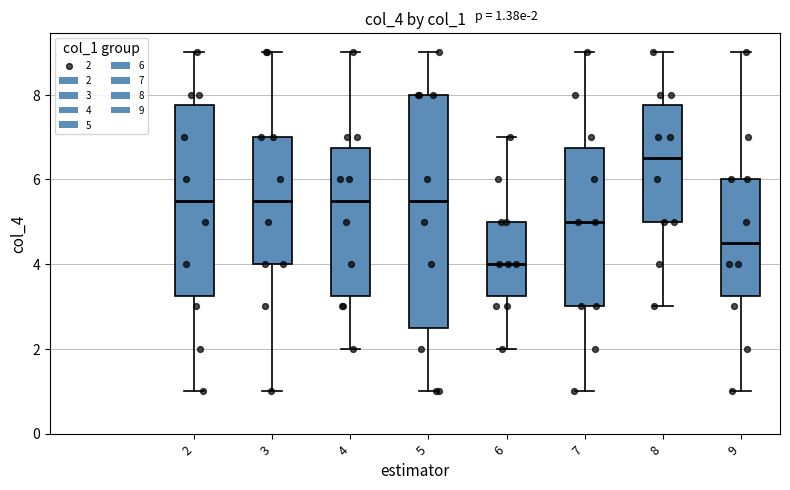

Which box's median line is the highest?

8